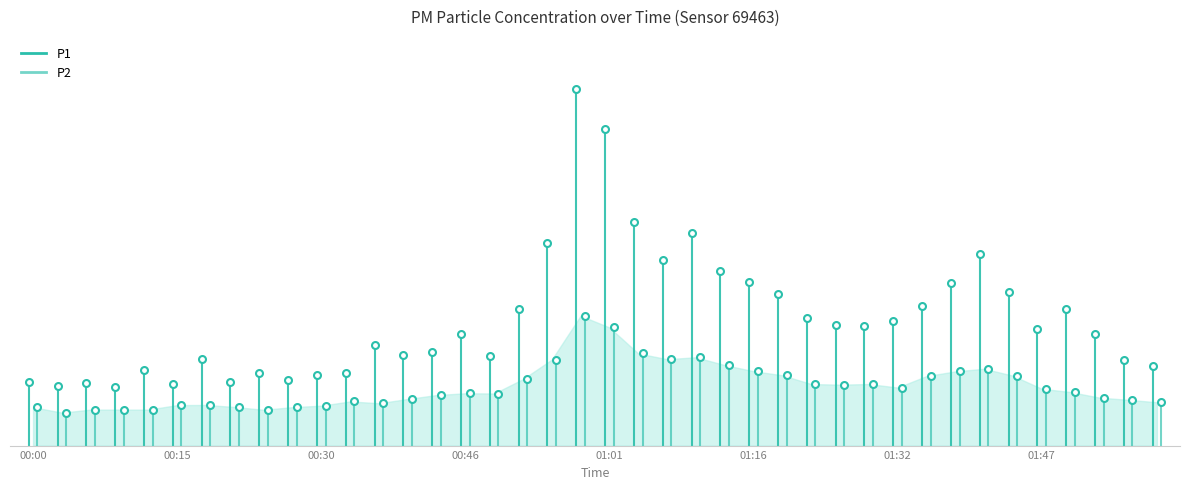

Which series has the largest range (max minus min)?

P1